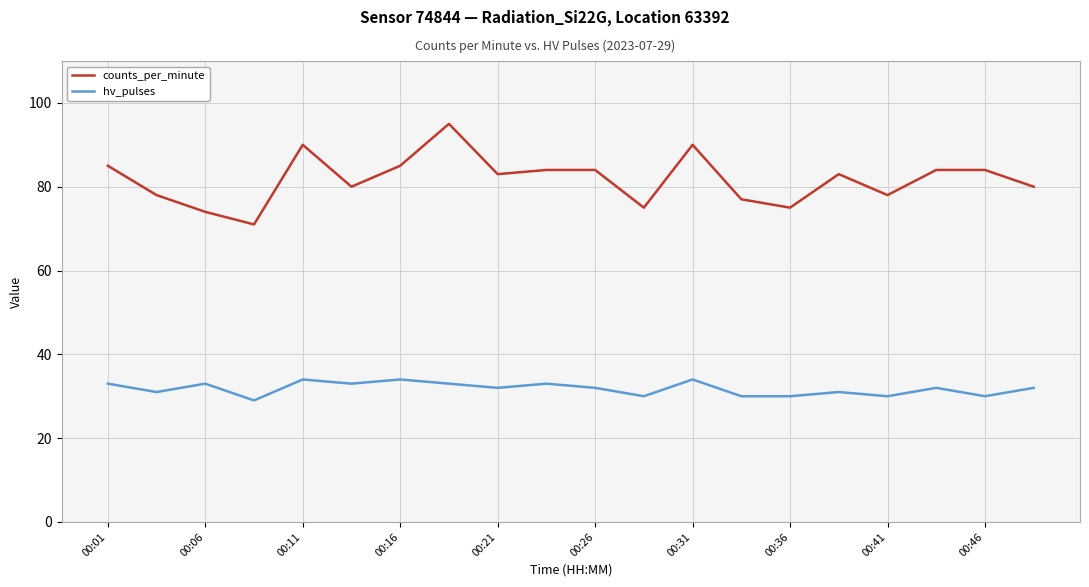

What is the difference between the maximum and minimum values in the counts_per_minute series?

24